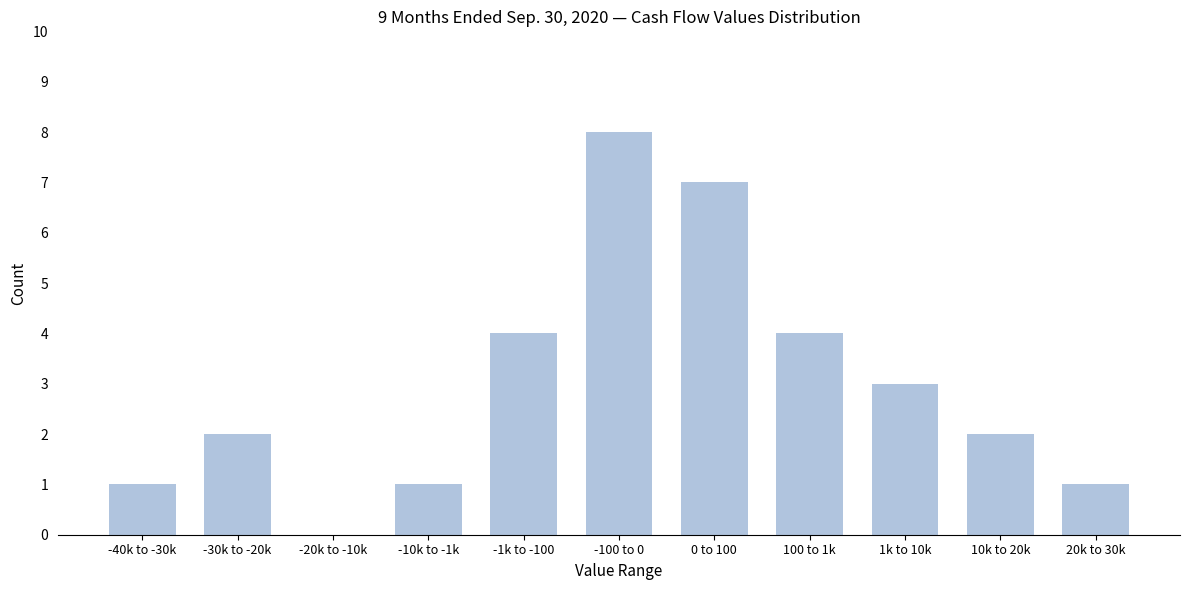

Reading left to right, list all the values displayed in this chart.

-40k to -30k=1	-30k to -20k=2	-20k to -10k=0	-10k to -1k=1	-1k to -100=4	-100 to 0=8	0 to 100=7	100 to 1k=4	1k to 10k=3	10k to 20k=2	20k to 30k=1